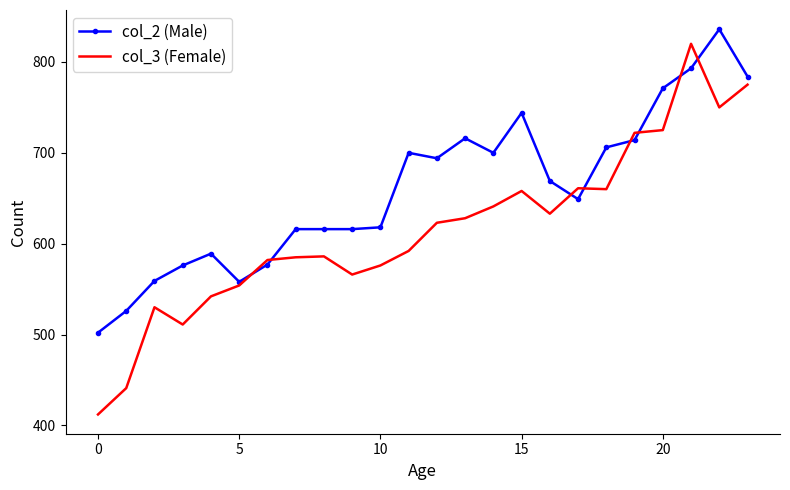

After their last crossing, which series has the higher values: col_2 (Male) or col_3 (Female)?

col_2 (Male)